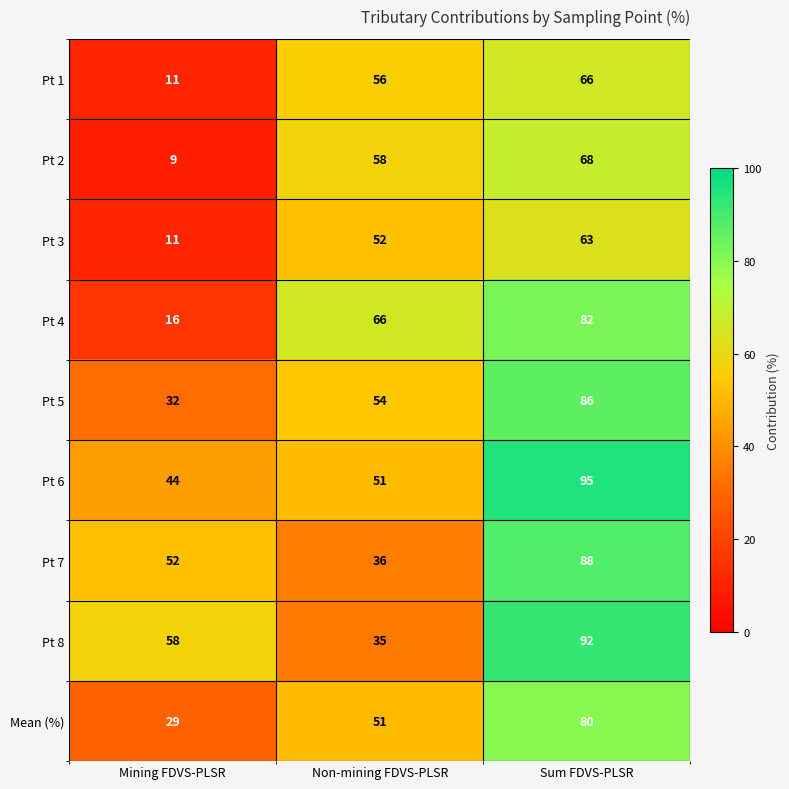

What is the approximate value of Pt 3 at Sum FDVS-PLSR?

63